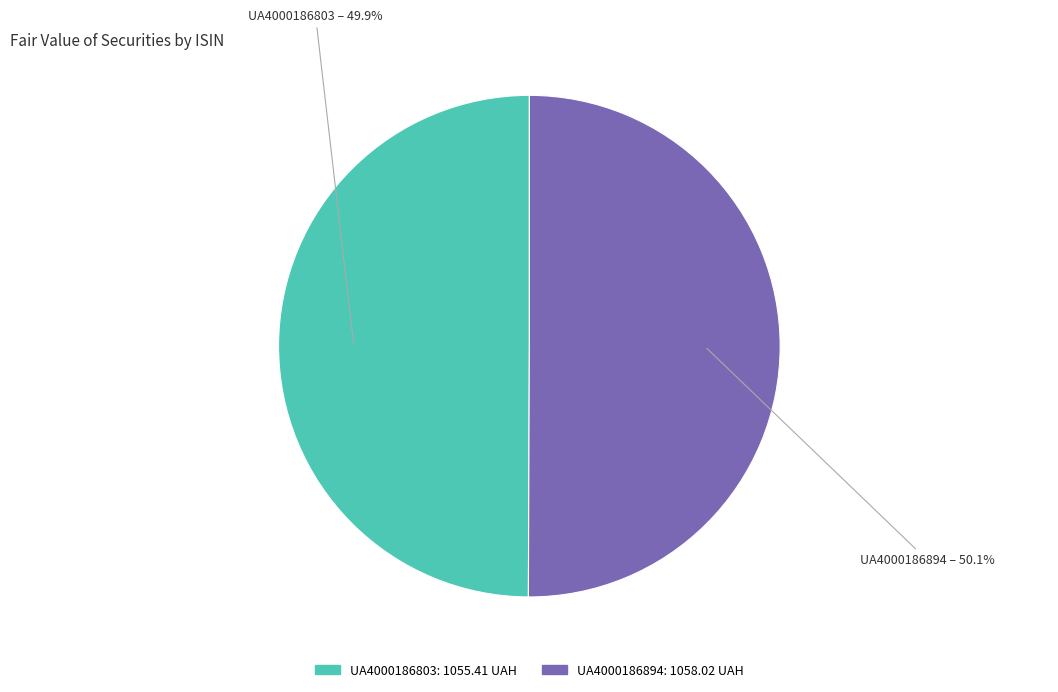

How many segments does this pie chart have?

2